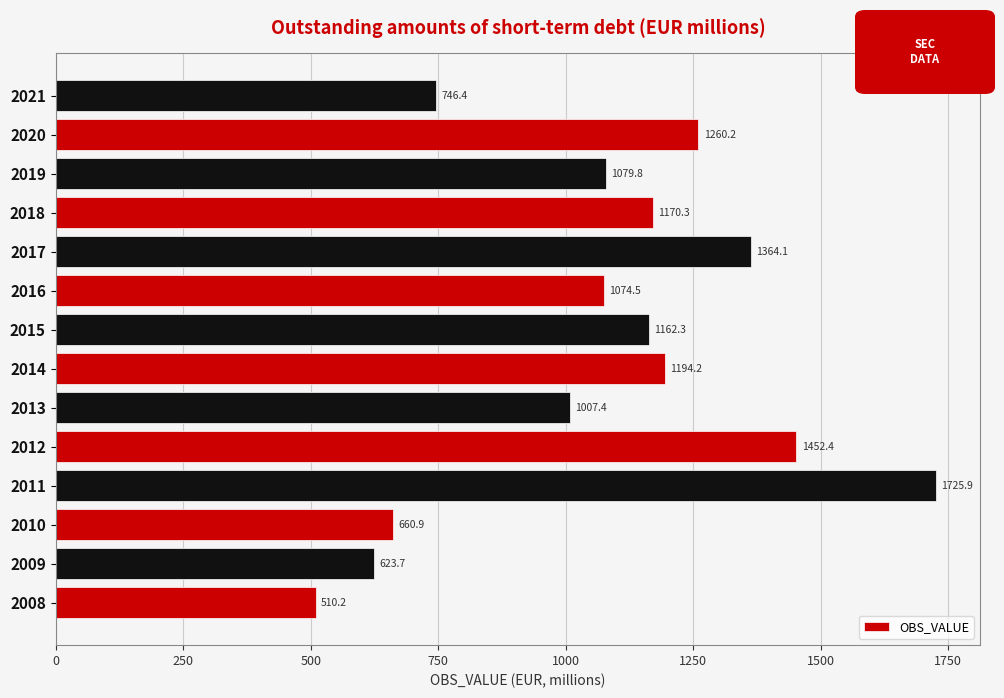

Rank the categories by value from highest to lowest.

2011, 2012, 2017, 2020, 2014, 2018, 2015, 2019, 2016, 2013, 2021, 2010, 2009, 2008